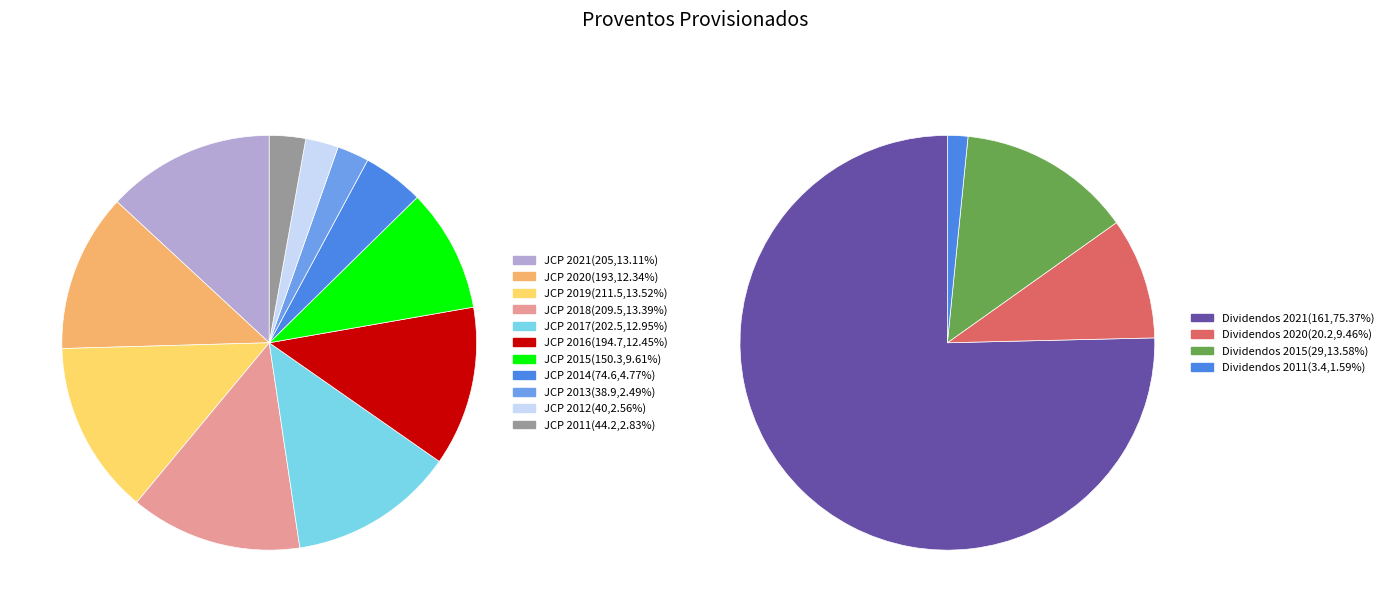

Does 2015 represent more than half of the total?

No